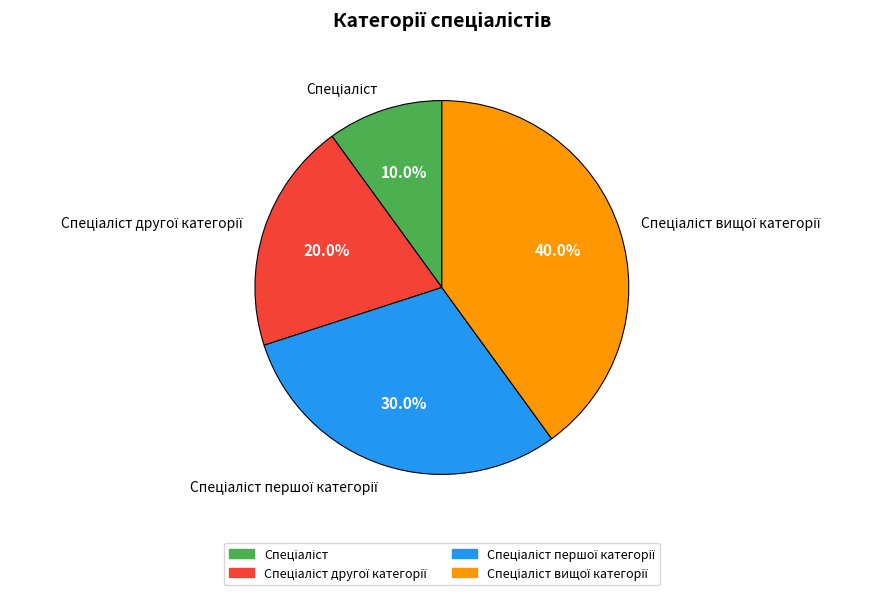

How many segments does this pie chart have?

4